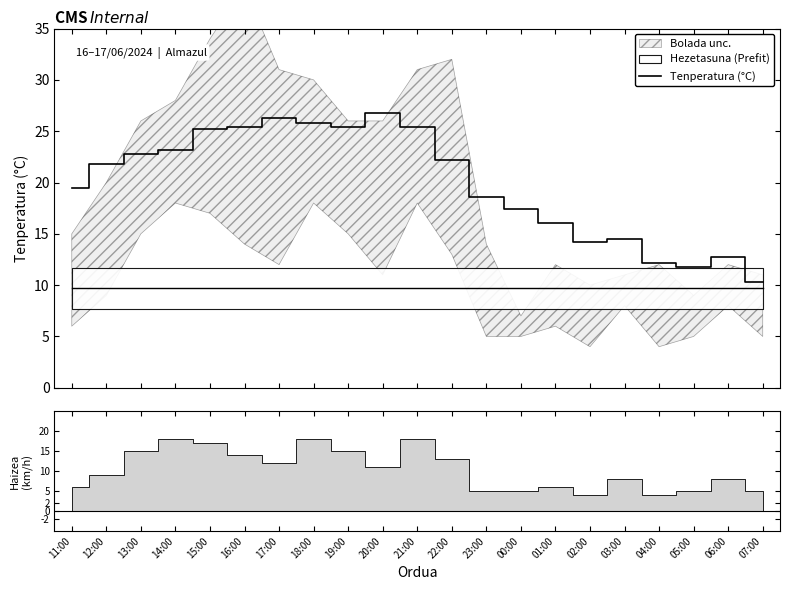

Which label corresponds to the largest value in the chart?

20:00